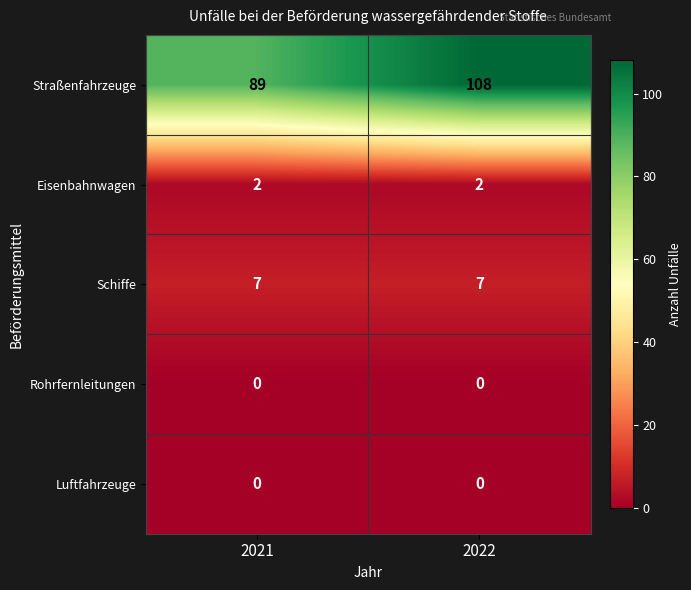

What is the total value across all series at 2022?

117